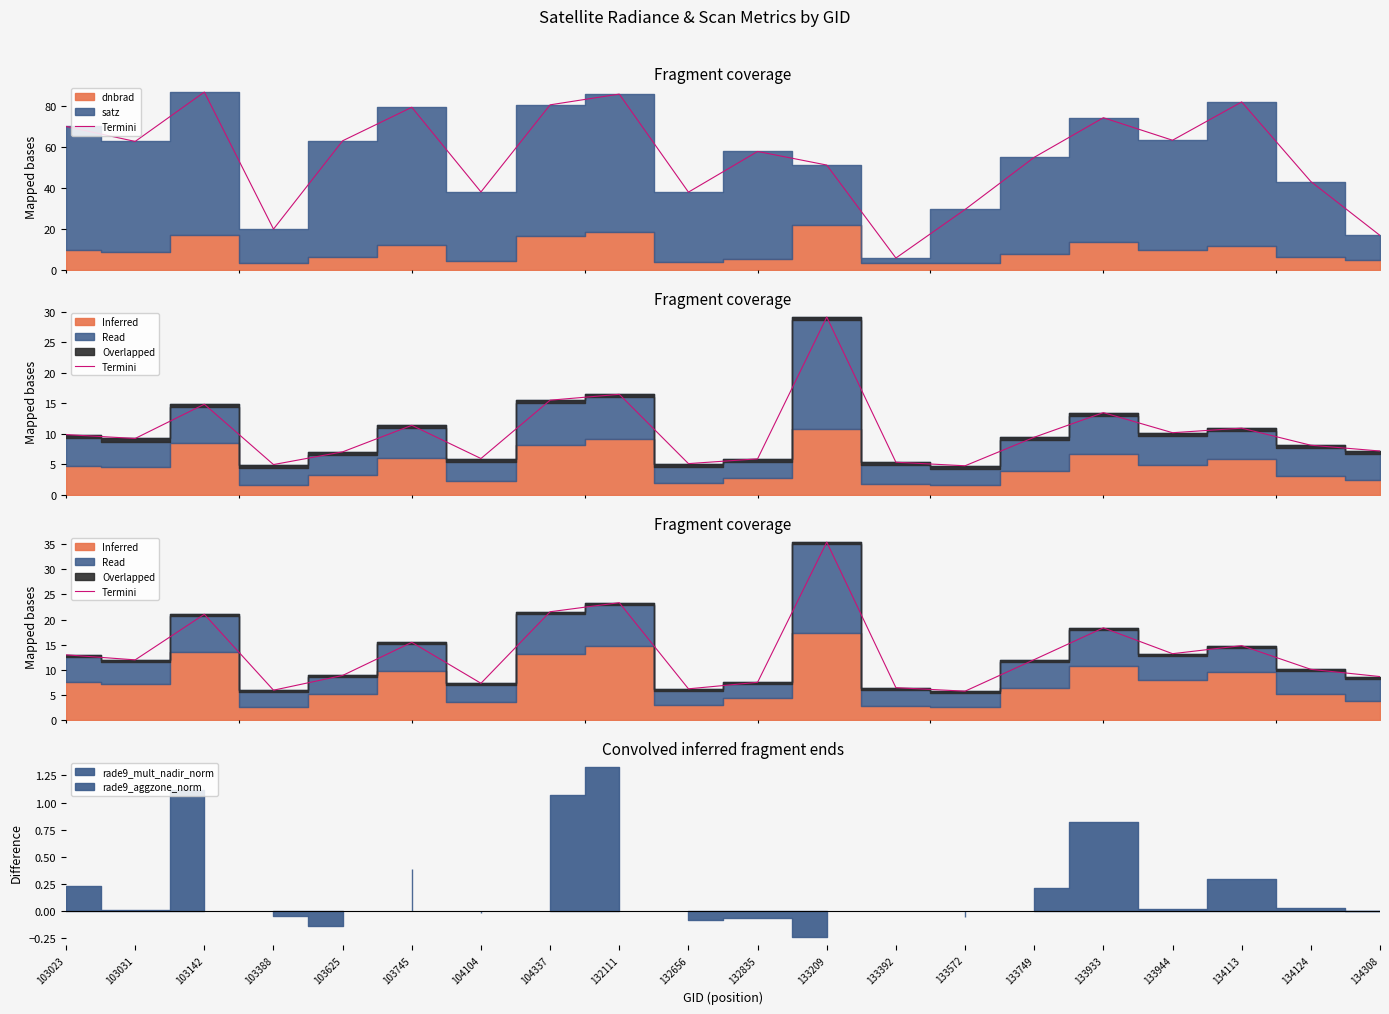

What is the average value?

13.3